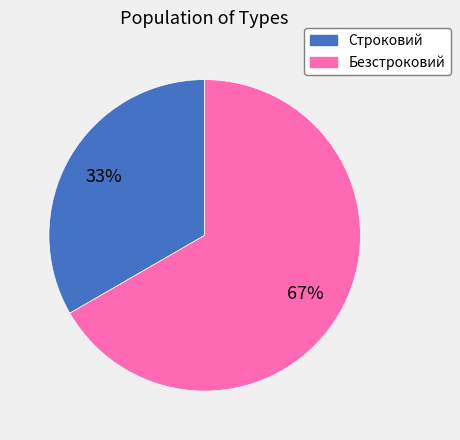

True or false: Строковий accounts for 33% of the total.

True